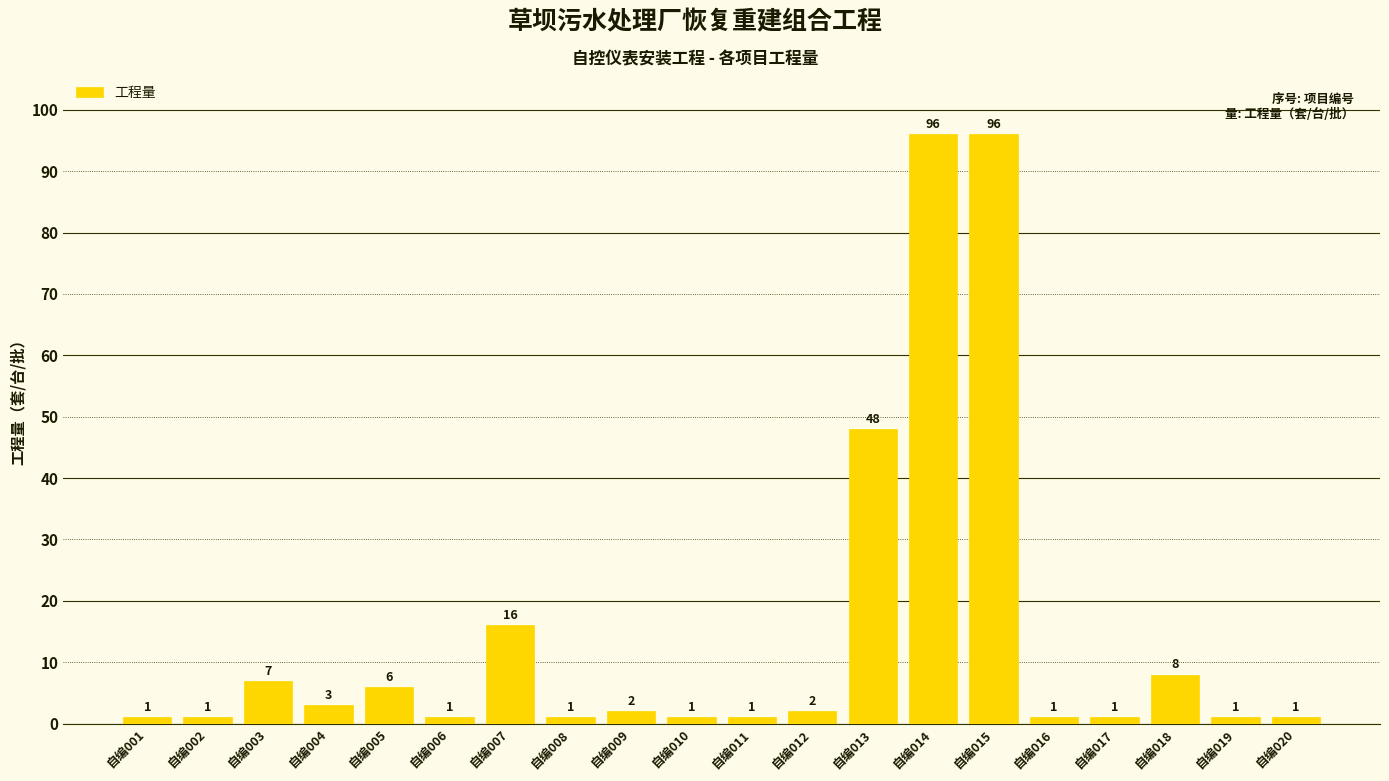

True or false: the data shows 1 at 自编006.

True